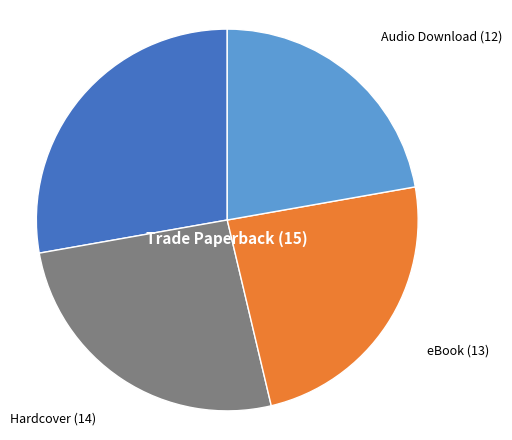

Which slice is the smallest?

Audio Download